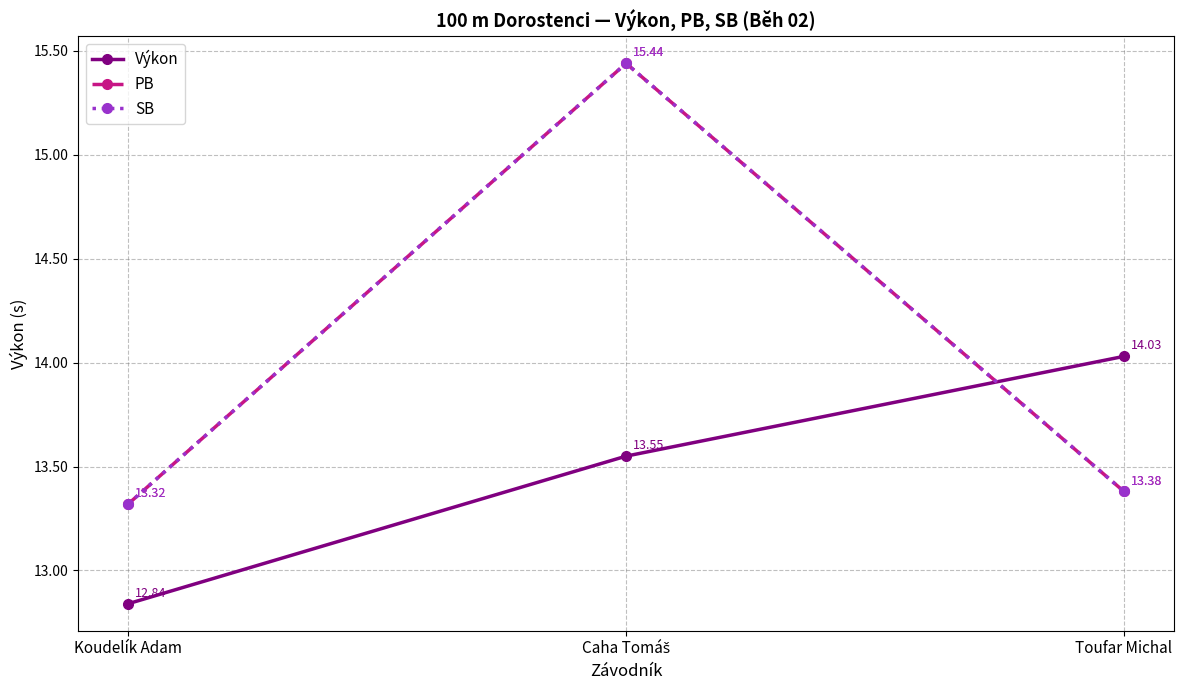

What is the average value of the SB series?

14.0